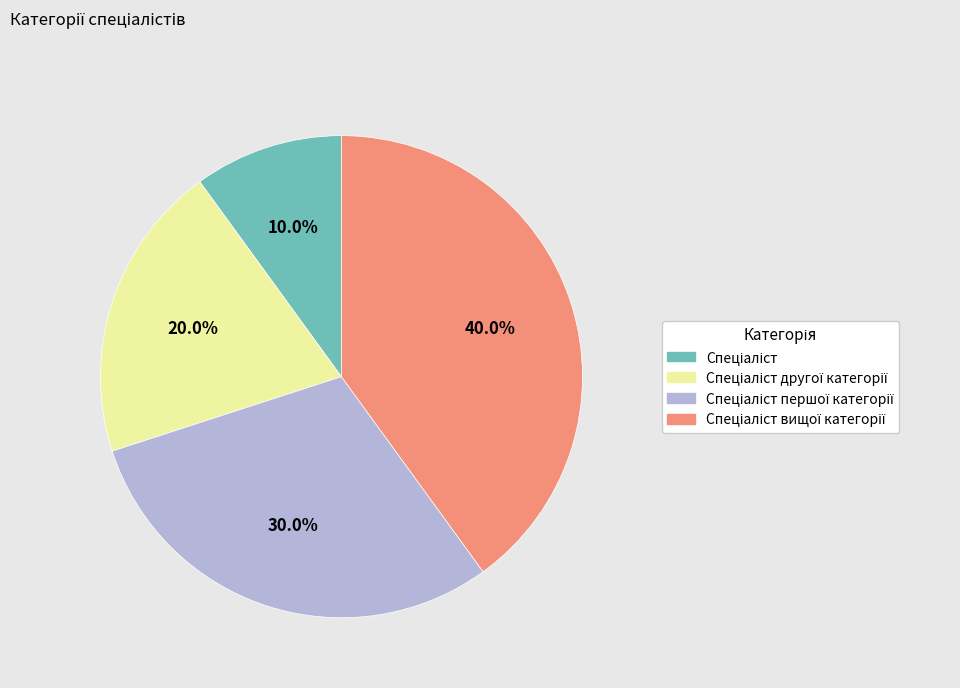

How many segments does this pie chart have?

4